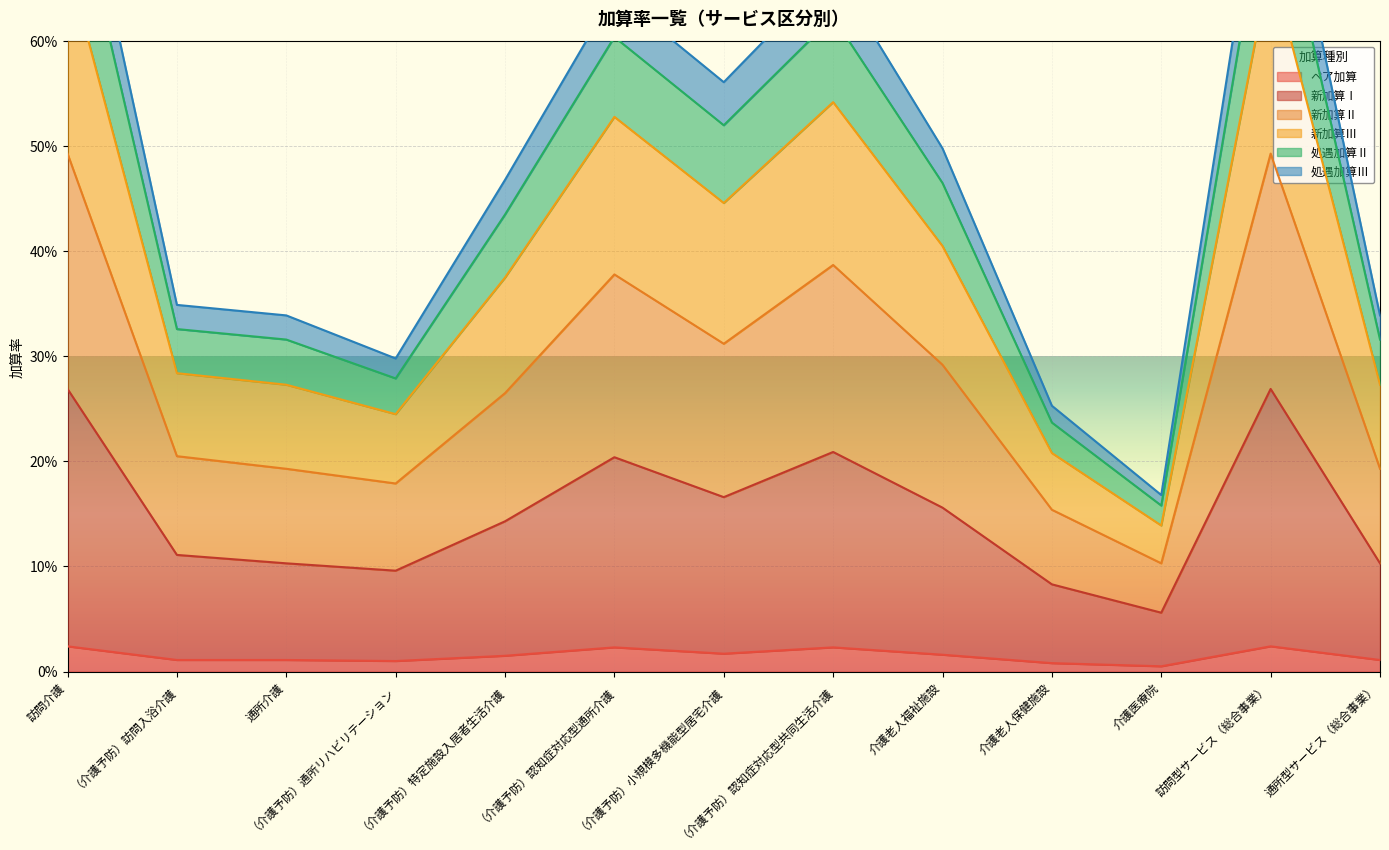

Which series has the largest total across all categories?

新加算Ⅲ